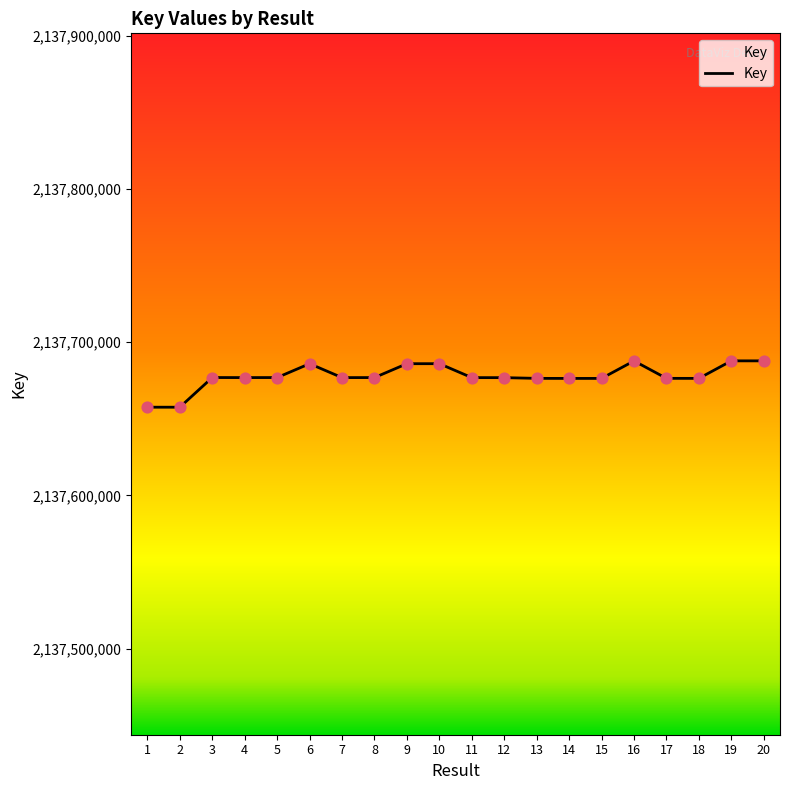

What is the change in value from 7 to 13?

-495